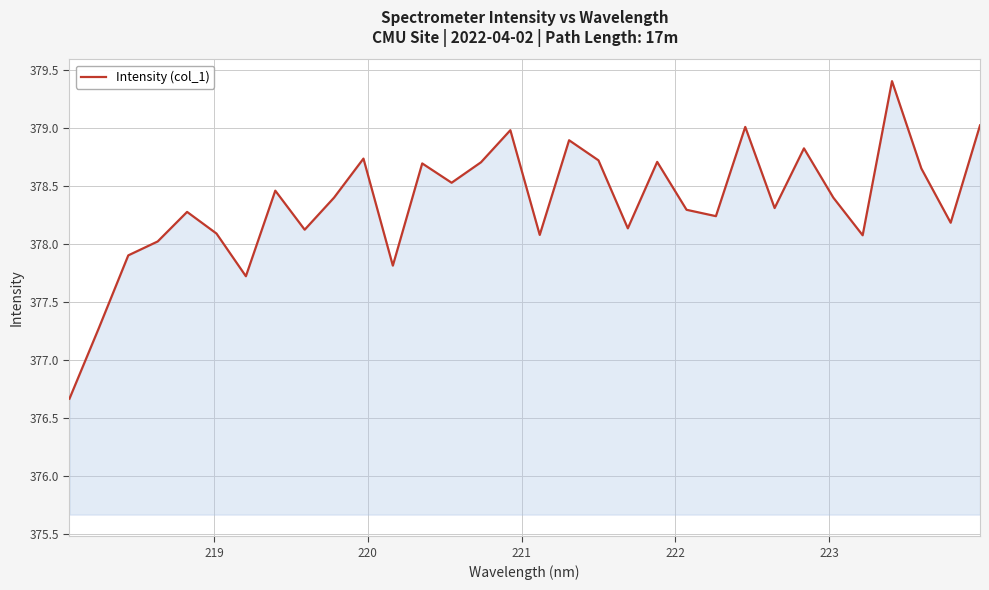

What is the sum of all values?

12107.4